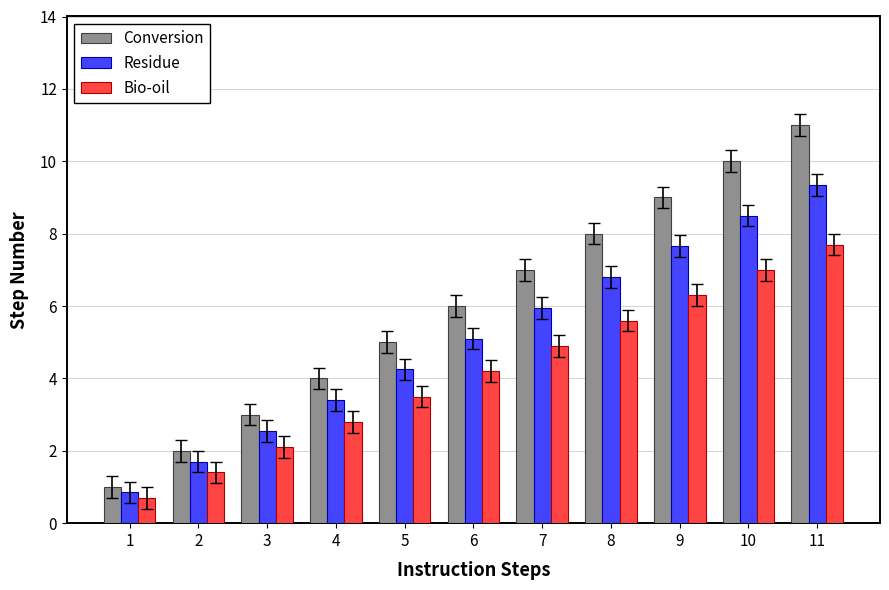

Rank the series by their maximum value, from highest to lowest.

Conversion, Residue, Bio-oil